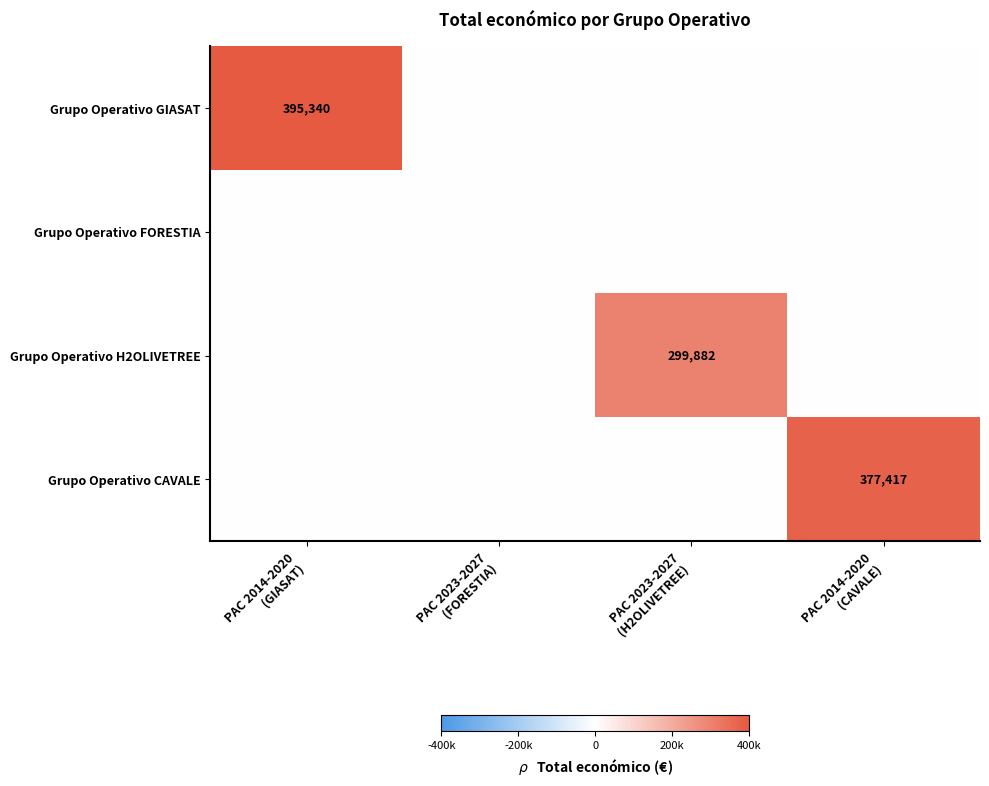

The value of Grupo Operativo FORESTIA at PAC 2014-2020 (CAVALE) is 0. True or false?

True